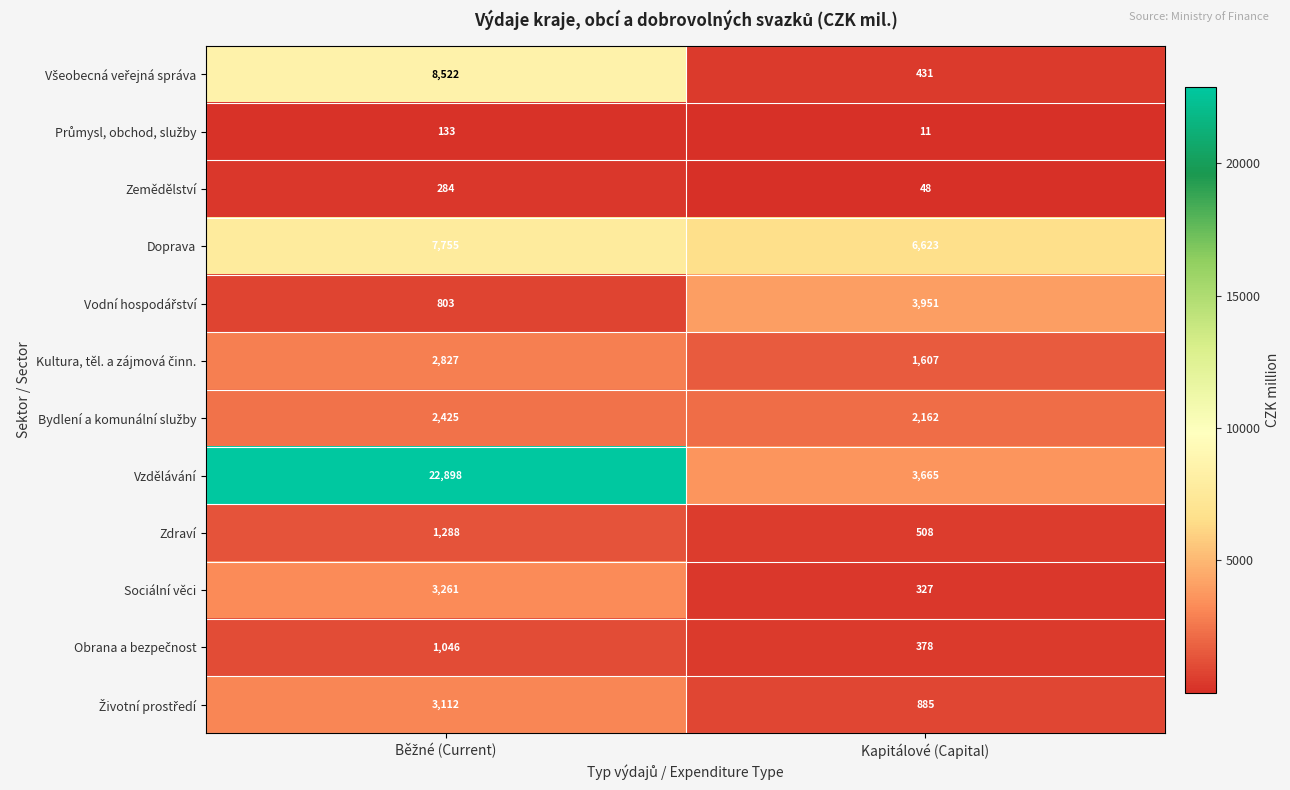

What is the total value across all series at Kapitálové (Capital)?

20596